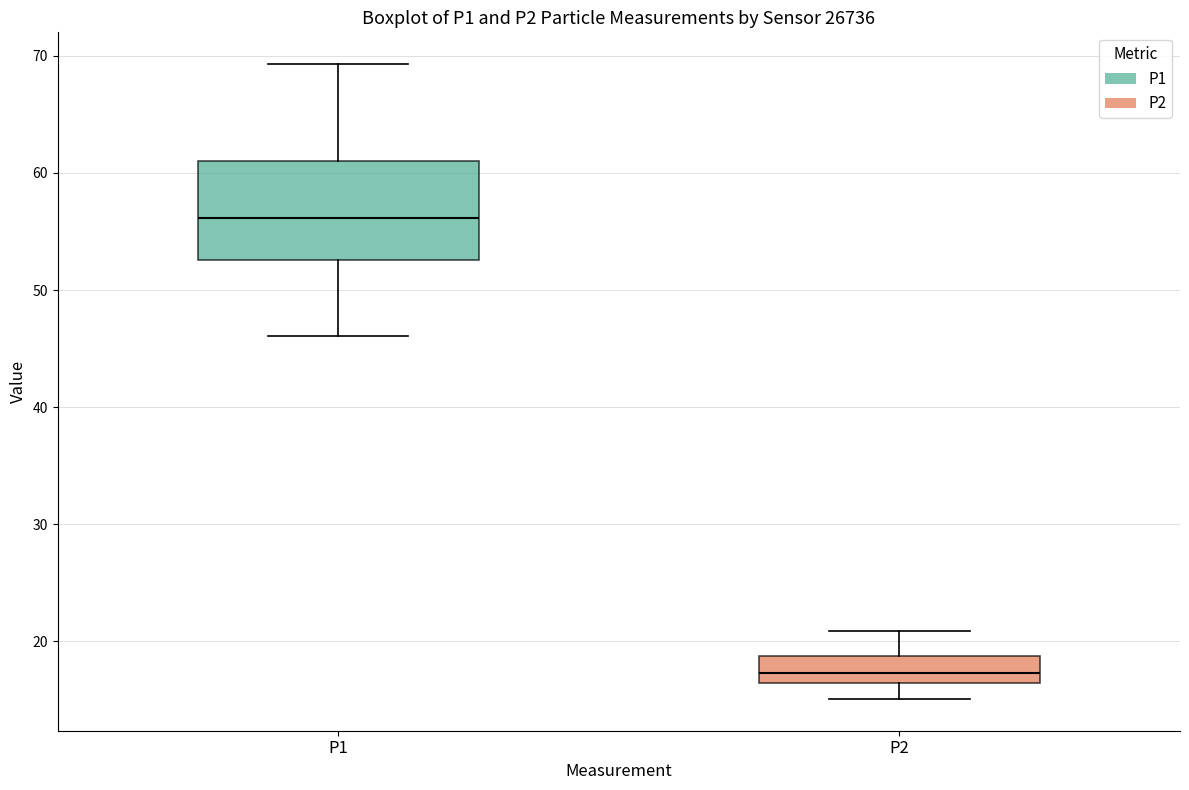

Comparing the boxes themselves (not the whiskers), which one is the tallest?

P1